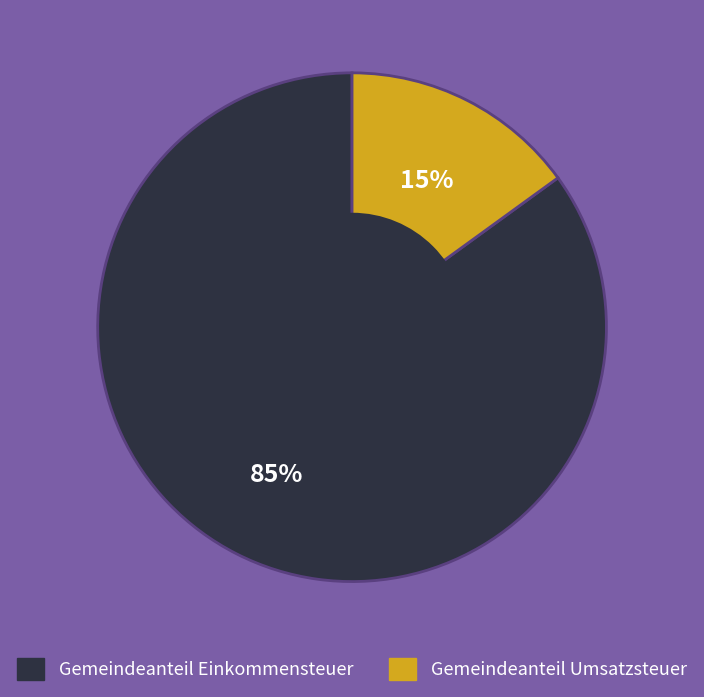

Which has a higher value, Gemeindeanteil Einkommensteuer or Gemeindeanteil Umsatzsteuer?

Gemeindeanteil Einkommensteuer